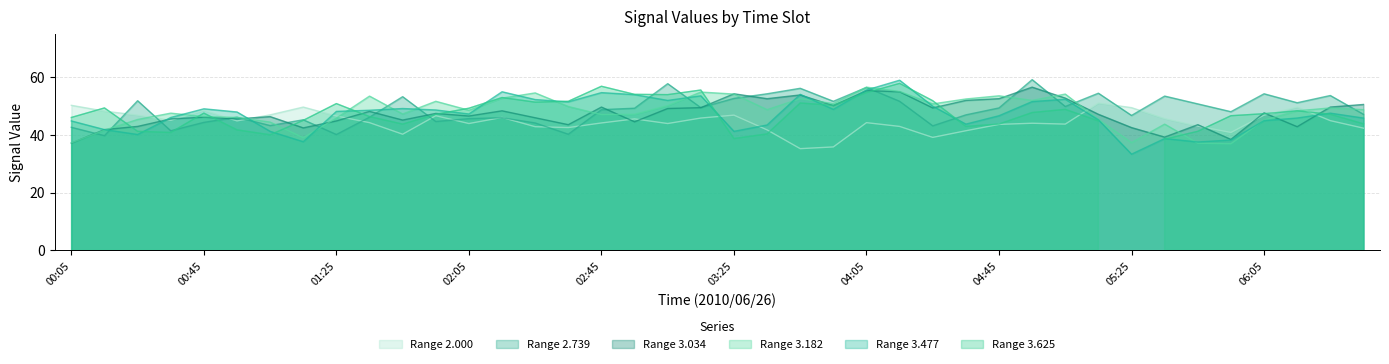

True or false: 3.034 has a value of 29.9 at 01:25.

False